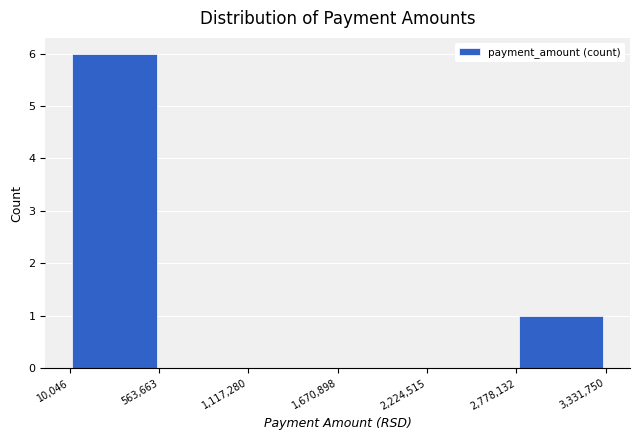

Reading left to right, list every bar in this chart as the range it spans on the x-axis followed by its height. The values are not printed on the chart, so give them approximately, as read against the axis.

10,046 to 563,663: 6
563,663 to 1,117,280: 0
1,117,280 to 1,670,898: 0
1,670,898 to 2,224,515: 0
2,224,515 to 2,778,132: 0
2,778,132 to 3,331,750: 1